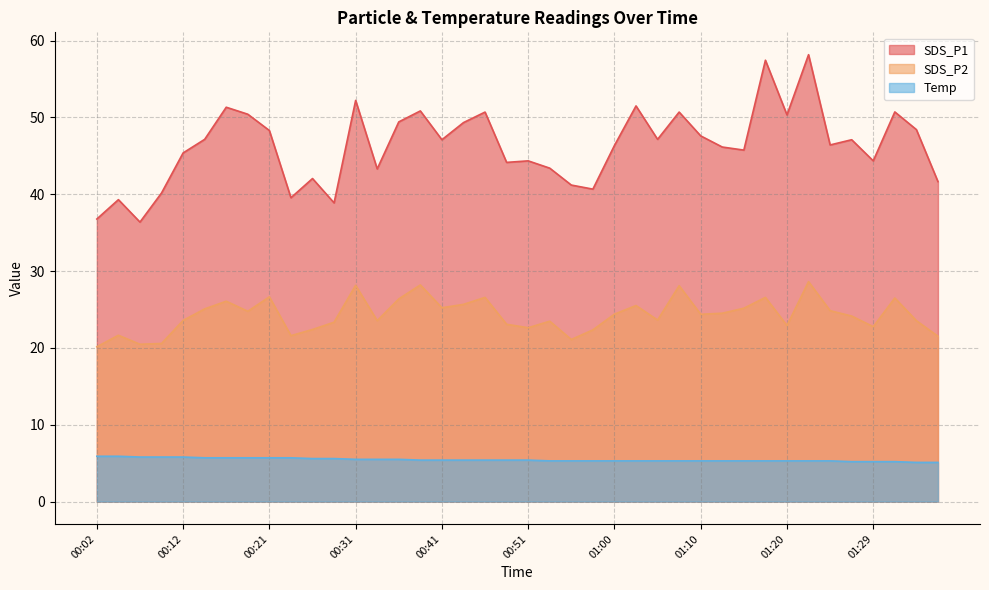

Rank the series at 01:05 from highest to lowest value.

SDS_P1, SDS_P2, Temp